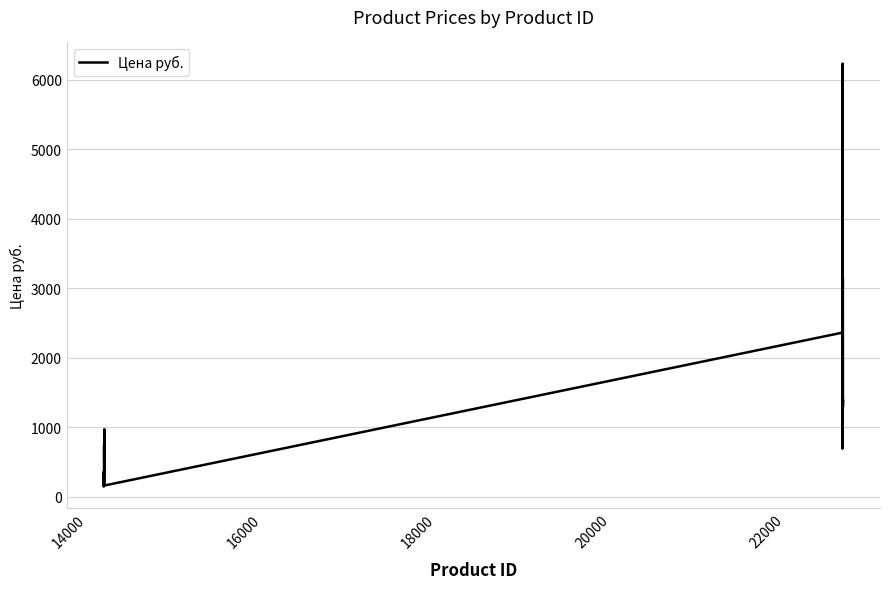

What is the difference between the maximum and minimum values?

6089